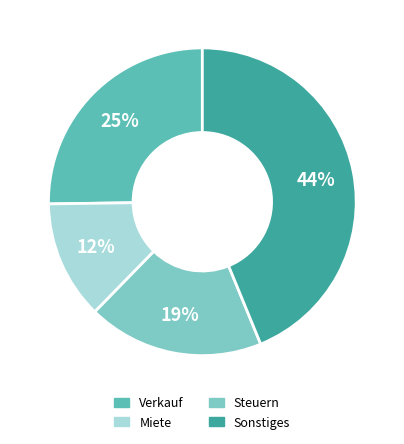

Which category has the smallest portion of the pie?

Miete